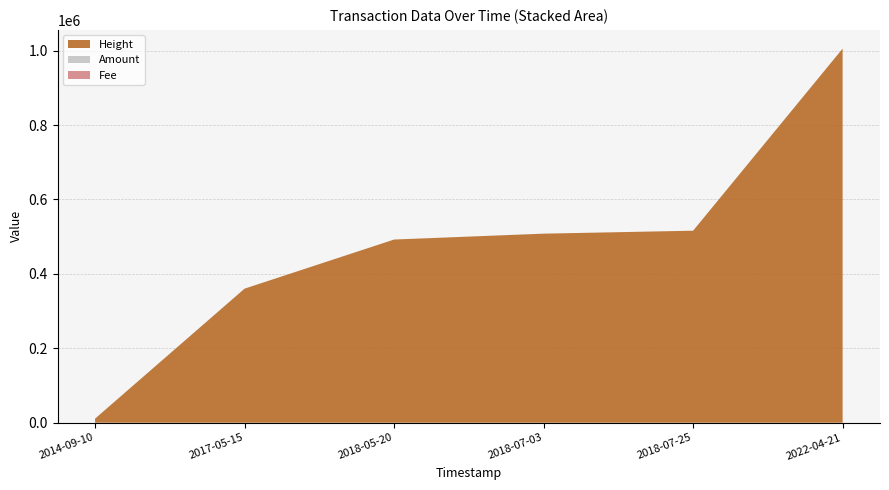

Reading left to right, list all the values displayed in this chart.

Height: 2014-09-10=10887.0	2017-05-15=360321.0	2018-05-20=492326.0	2018-07-03=508159.0	2018-07-25=516081.0	2022-04-21=1005560.0
Amount: 2014-09-10=2.0	2017-05-15=0.0	2018-05-20=0.0	2018-07-03=0.0	2018-07-25=0.0	2022-04-21=0.0
Fee: 2014-09-10=1.0	2017-05-15=1.0	2018-05-20=1.0	2018-07-03=1.0	2018-07-25=1.0	2022-04-21=0.1